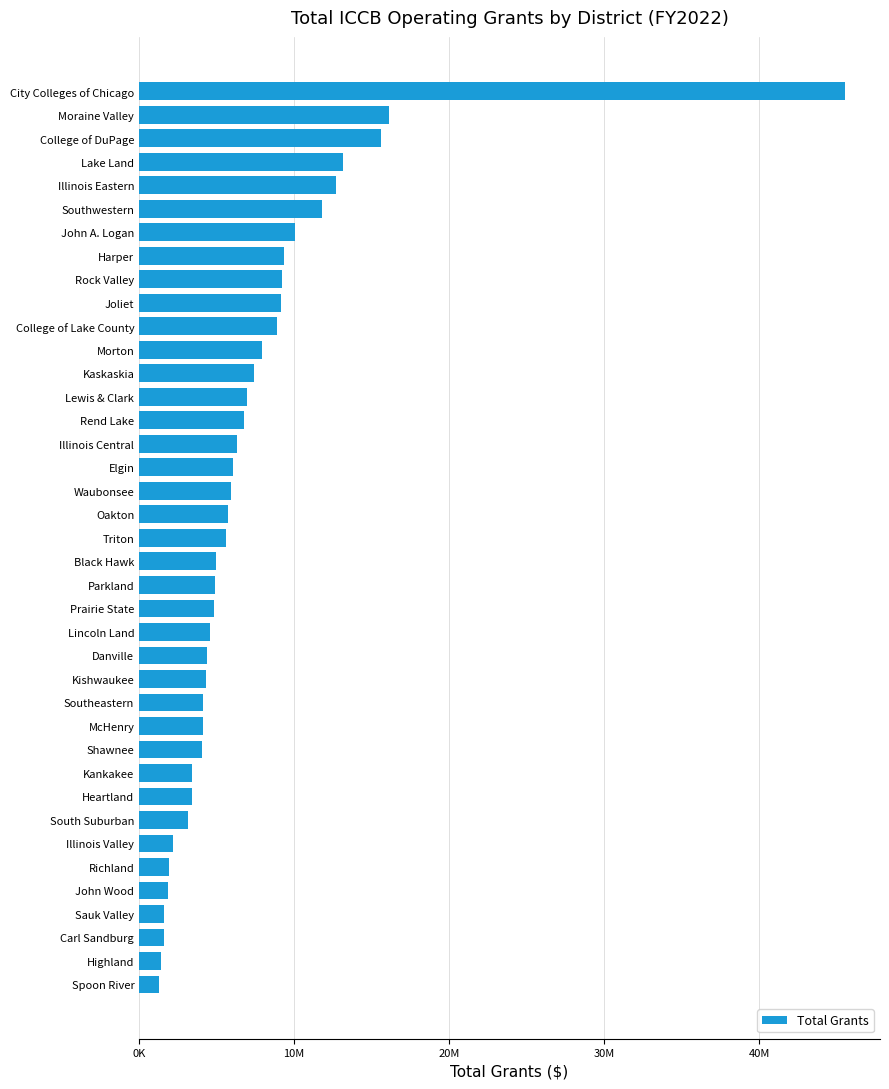

Are the bars horizontal?

Yes